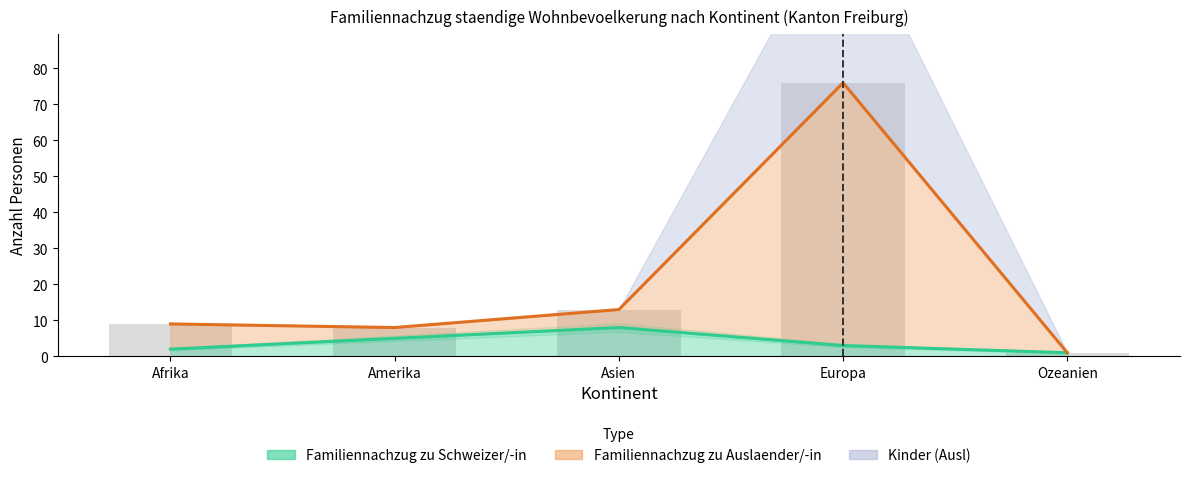

At how many categories does at least one series exceed 28?

1